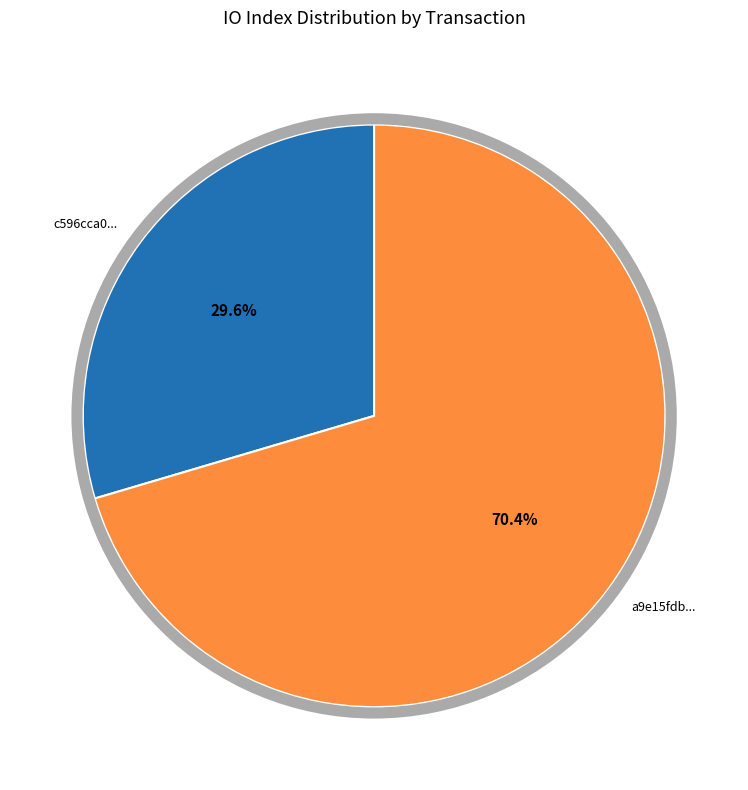

Which slice represents more than half of the pie?

a9e15fdb...